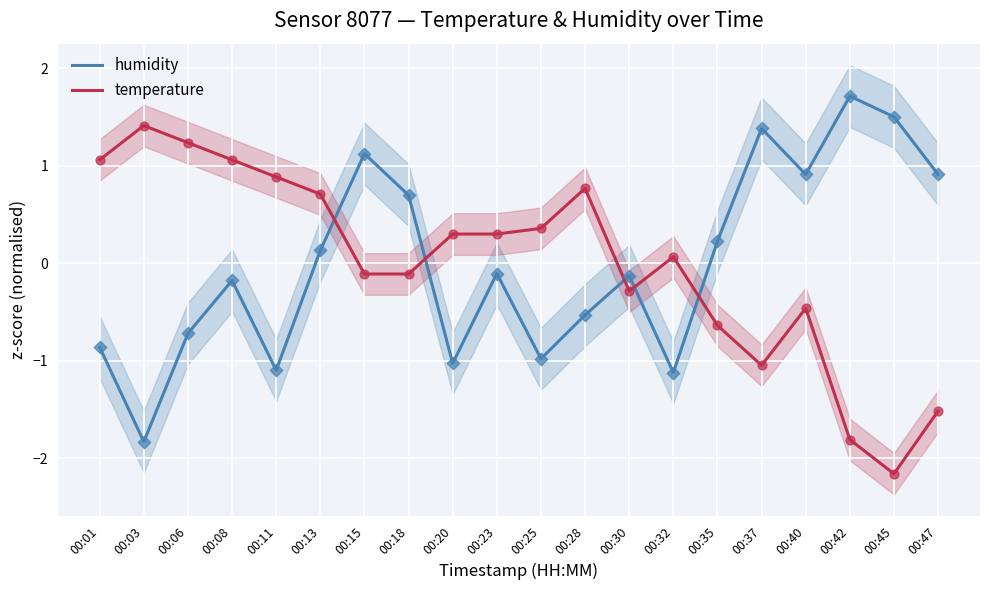

Which series has the largest total across all categories?

temperature